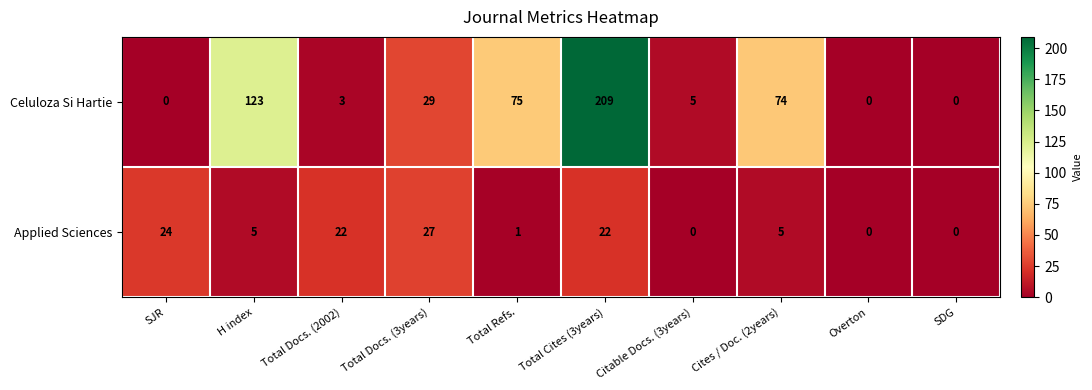

What is the spread (max minus min) of values at Total Docs. (2002)?

19